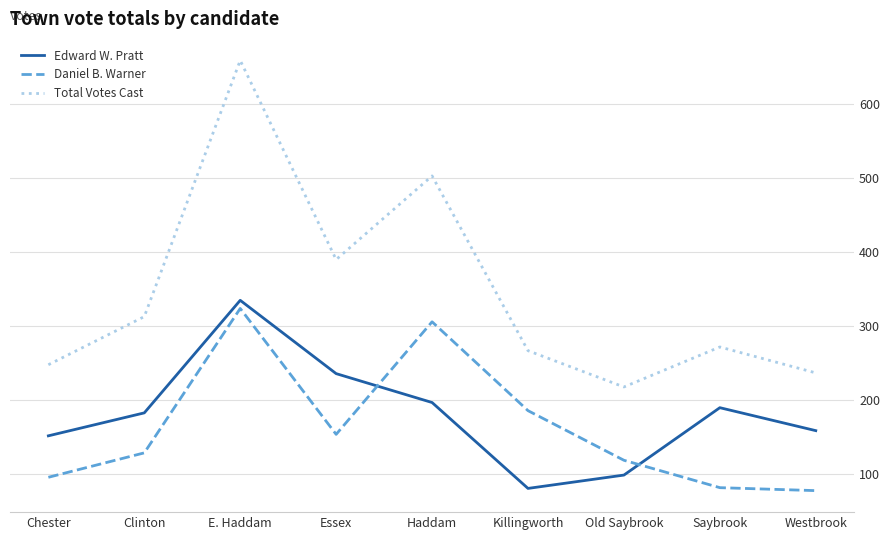

Which label corresponds to the largest value in the chart?

E. Haddam